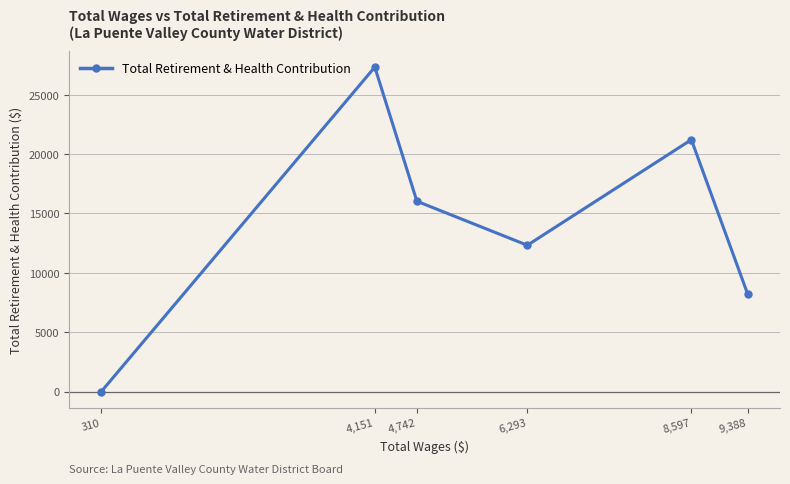

Rank the categories by value from highest to lowest.

4,151, 8,597, 4,742, 6,293, 9,388, 310